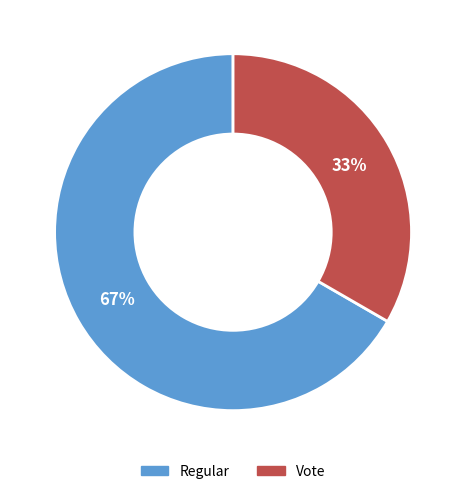

To the nearest percent, what is the combined percentage of Regular and Vote?

100%